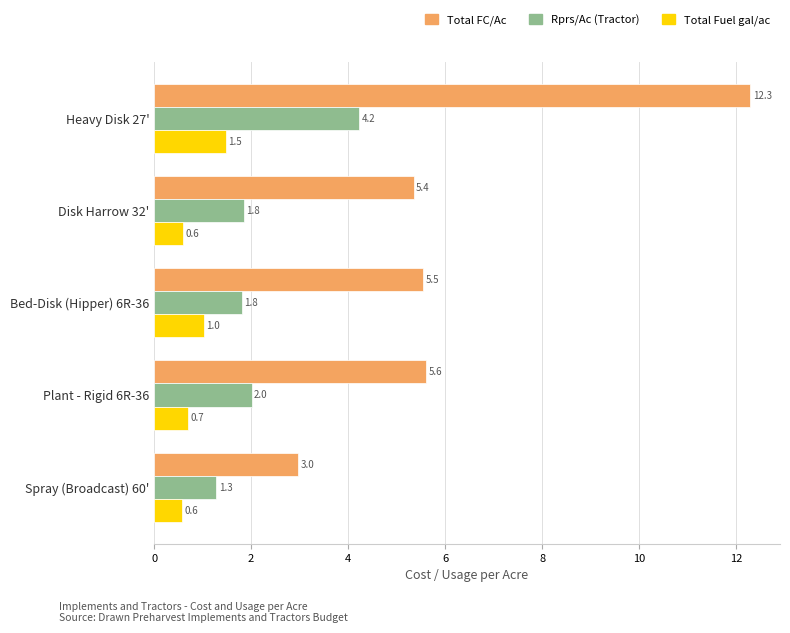

Count the number of categories in the chart.

5